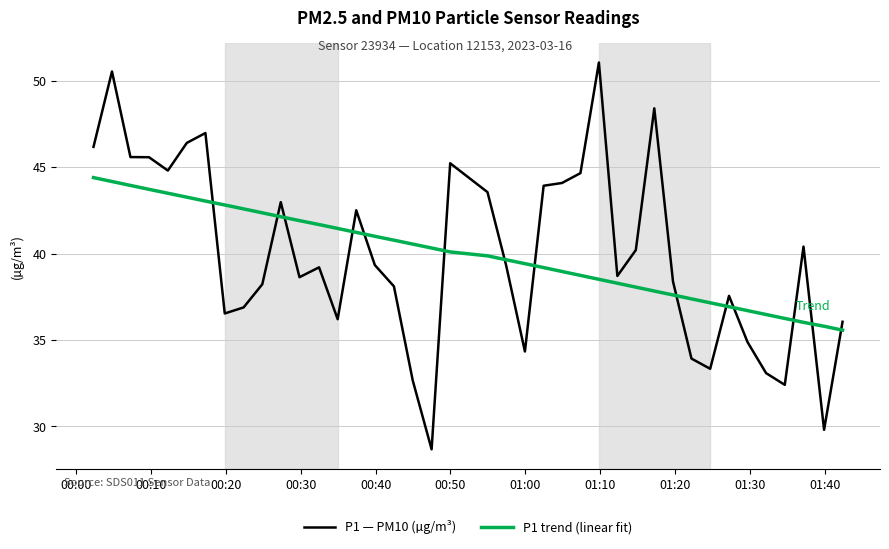

List the series in order of their peak value, lowest first.

P1 trend (linear fit), P1 — PM10 (µg/m³)